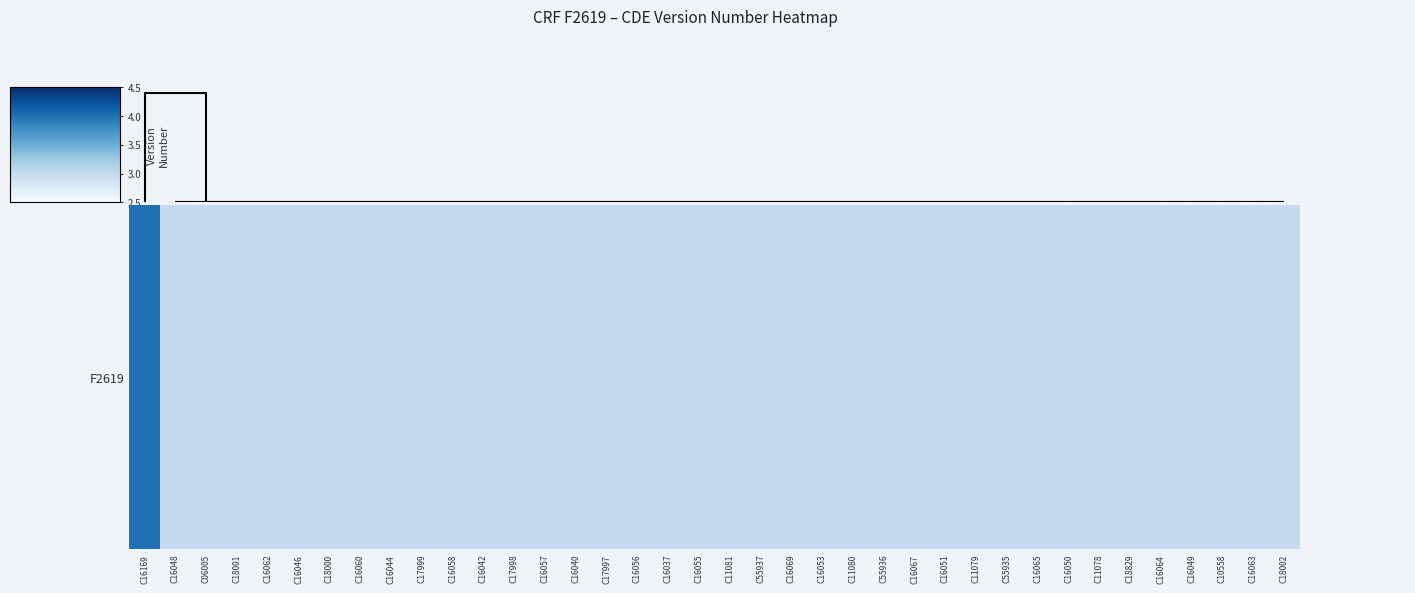

Rank the categories by value from lowest to highest.

C16048, C06005, C18001, C16062, C16046, C18000, C16060, C16044, C17999, C16058, C16042, C17998, C16057, C16040, C17997, C16056, C16037, C16055, C11081, C55937, C16069, C16053, C11080, C55936, C16067, C16051, C11079, C55935, C16065, C16050, C11078, C18829, C16064, C16049, C10558, C16063, C18002, C16169